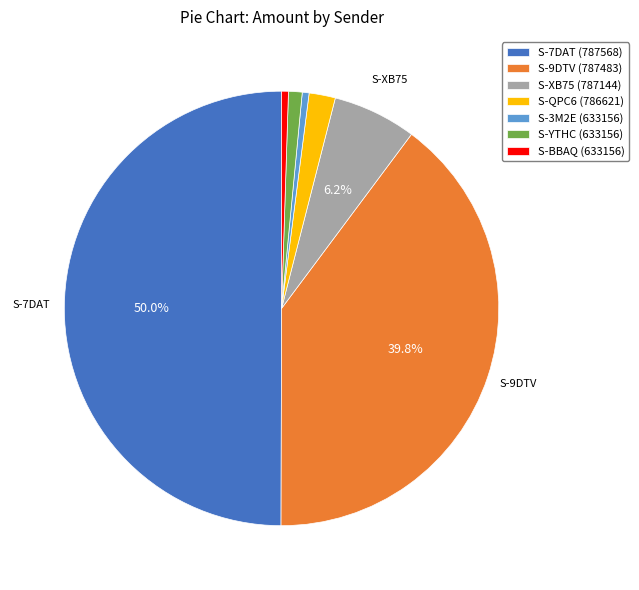

Do S-7DAT (787568) and S-QPC6 (786621) together represent more than half of the pie?

Yes